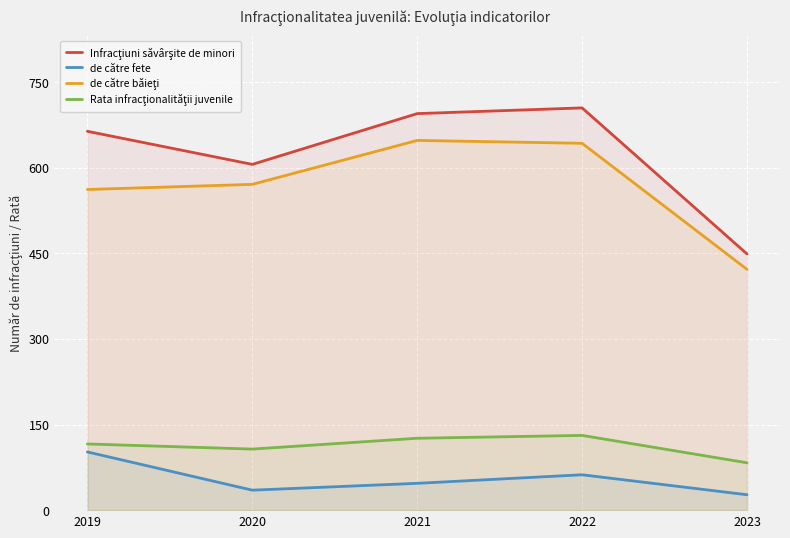

What is the difference between the maximum and minimum values in the de către băieţi series?

226